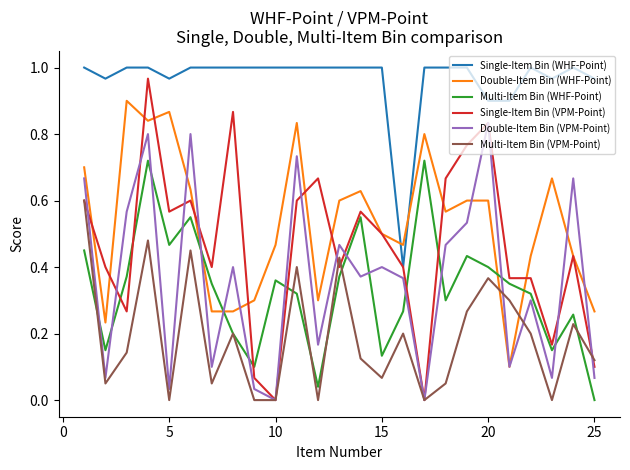

Which series ends up on top after the final intersection of Single-Item Bin (VPM-Point) and Multi-Item Bin (WHF-Point)?

Single-Item Bin (VPM-Point)